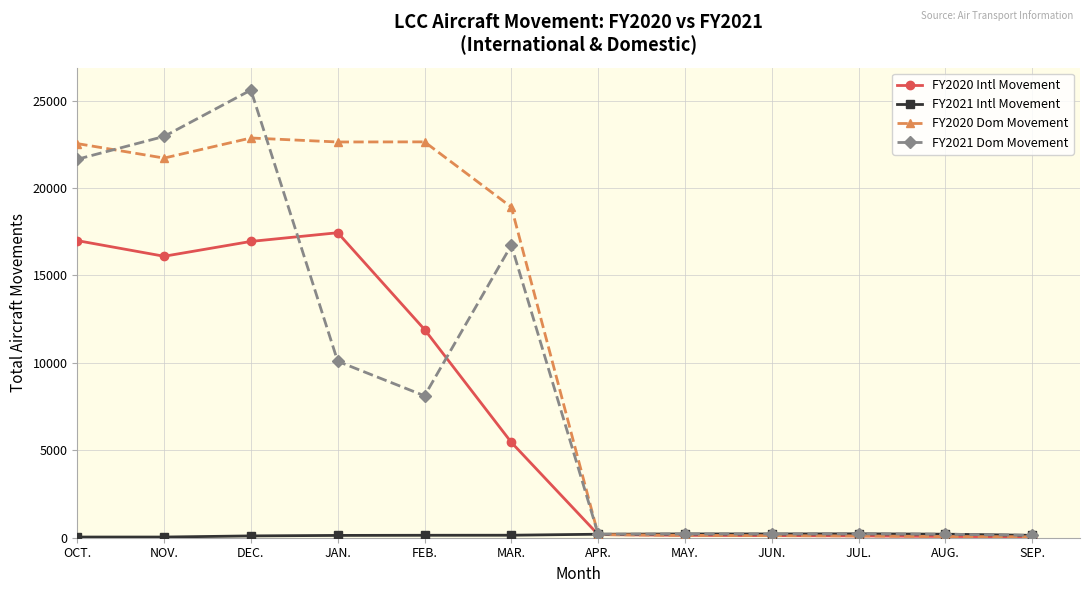

Which series has the widest spread of values?

FY2021 Dom Movement